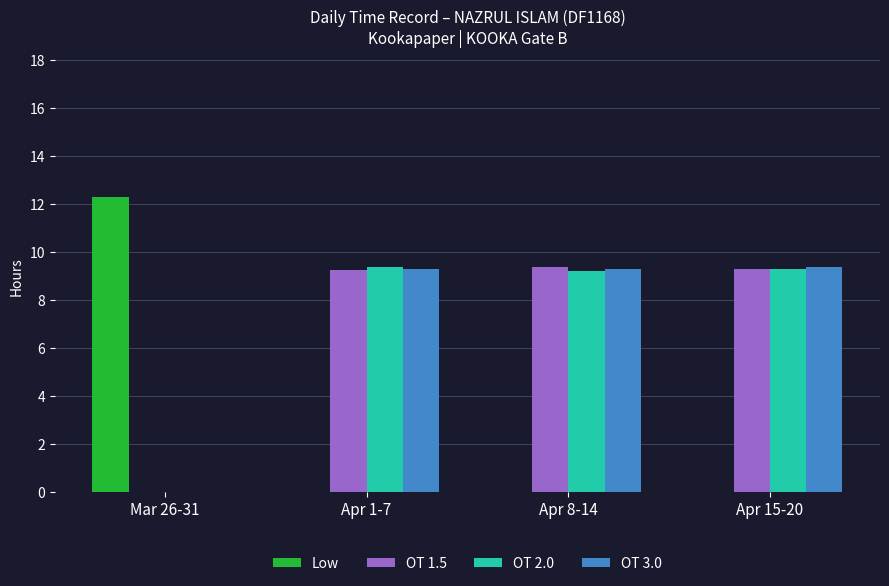

What are all the series names shown in the legend?

Low, OT 1.5, OT 2.0, OT 3.0